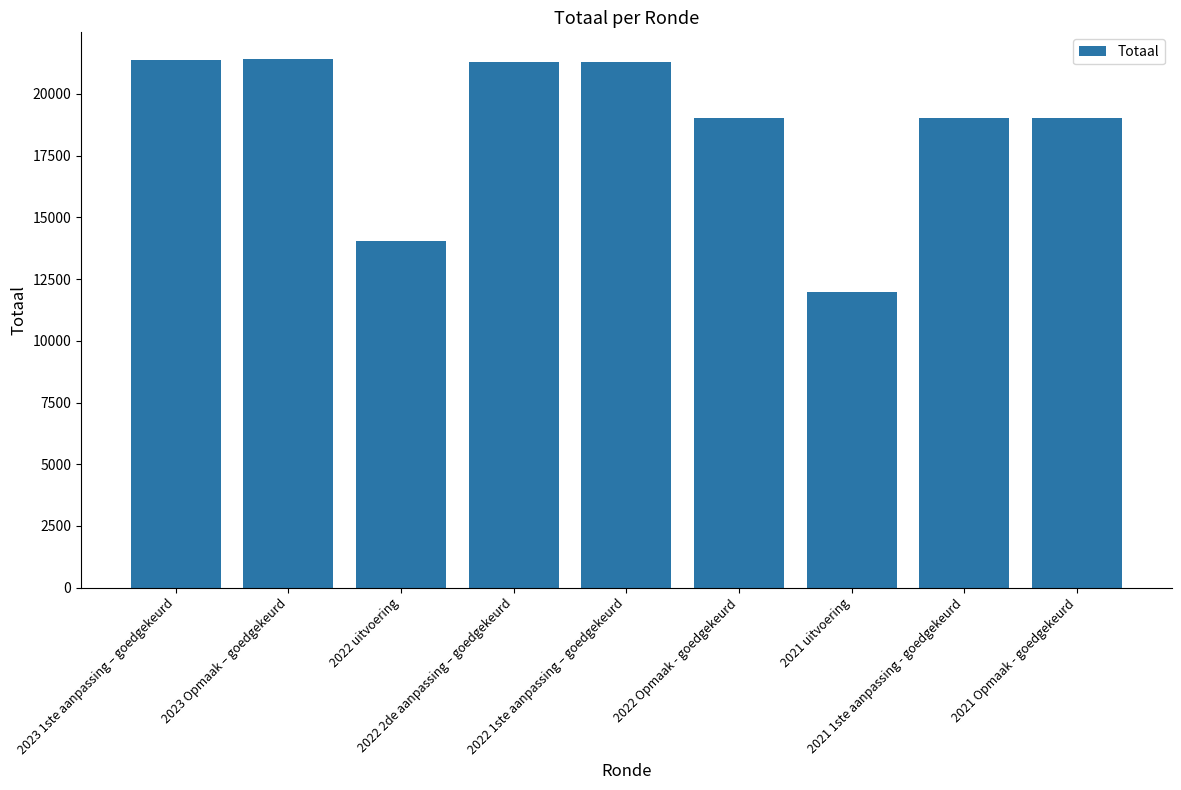

What is the average value?

18714